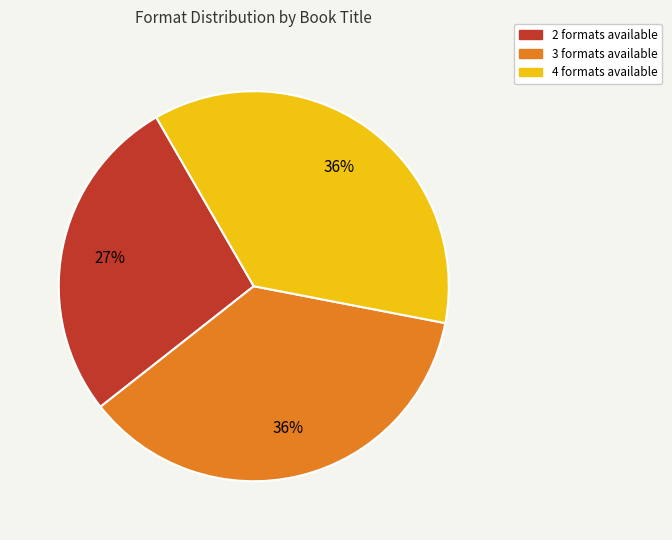

Combined, do 4 formats available and 3 formats available account for over 50%?

Yes